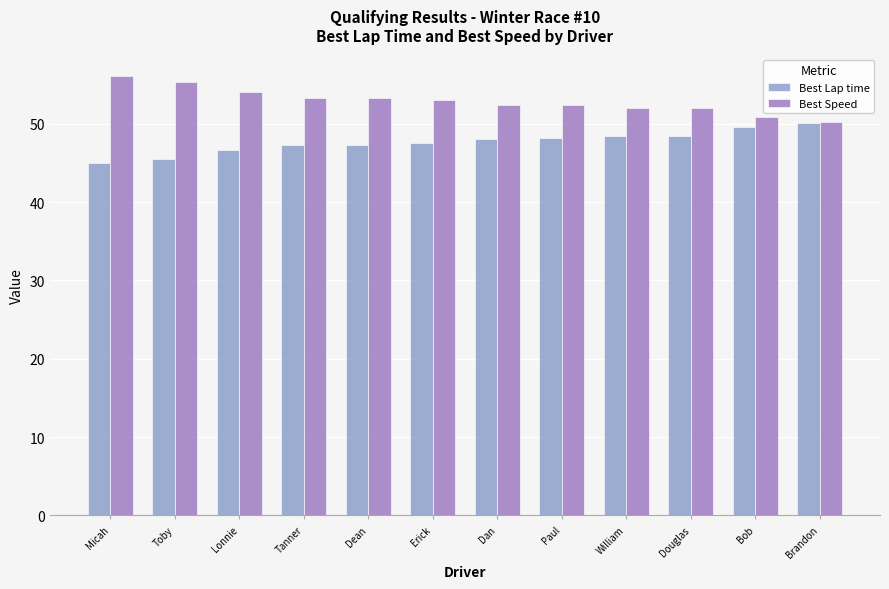

What is the value of the Best Speed bar at the 10th from the left?

52.0